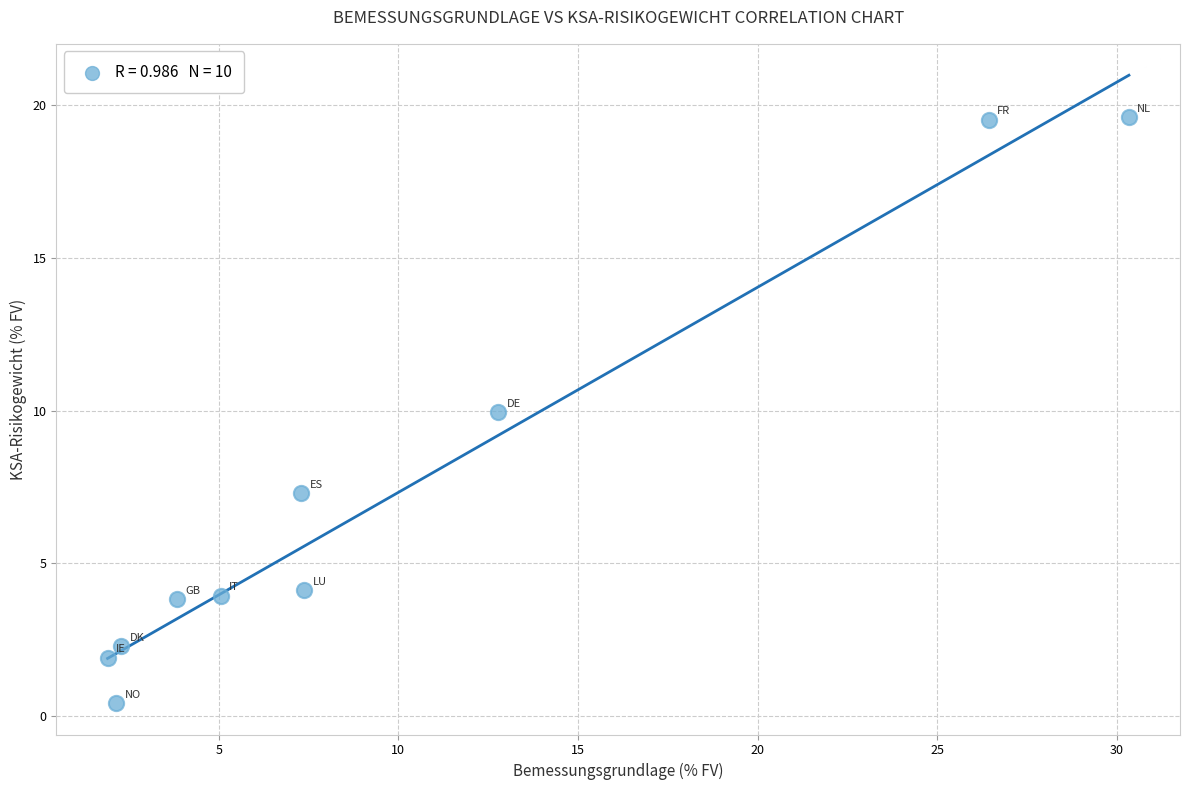

What is the range of Y values (max minus min)?

19.2